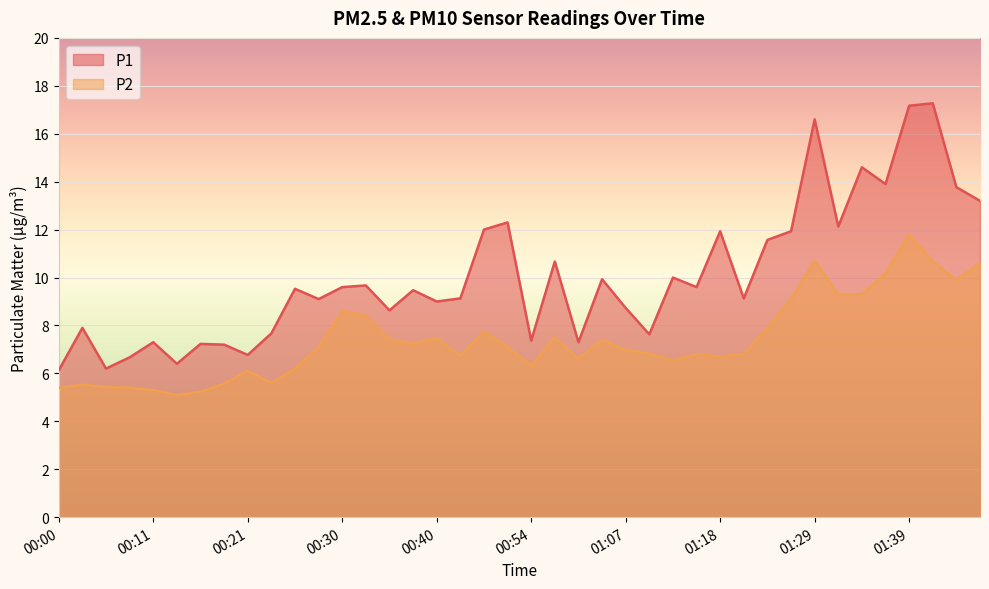

What is the label of the 30th point from the left?

01:21